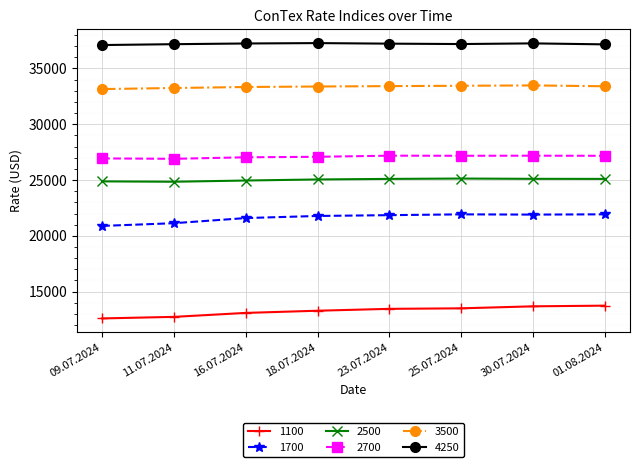

Which series has the largest total across all categories?

4250